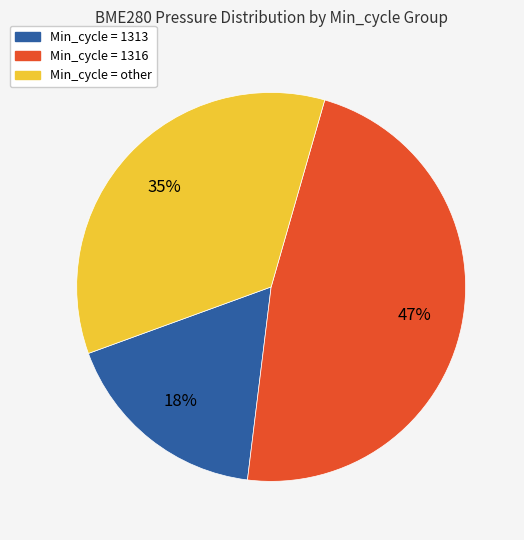

The Min_cycle = 1316 slice represents 60% of the pie. True or false?

False